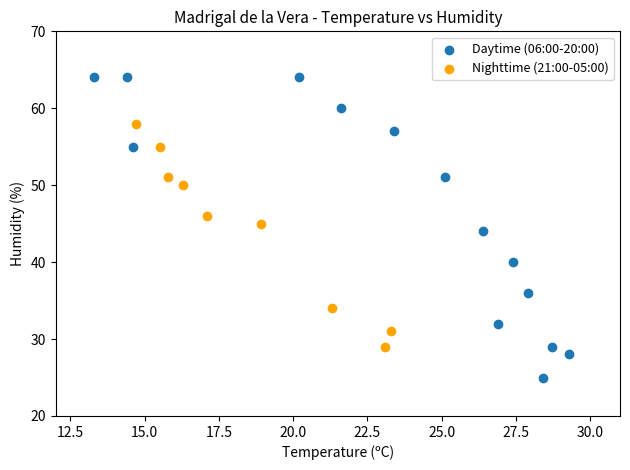

Which series contains the highest Y value?

Daytime (06:00-20:00)